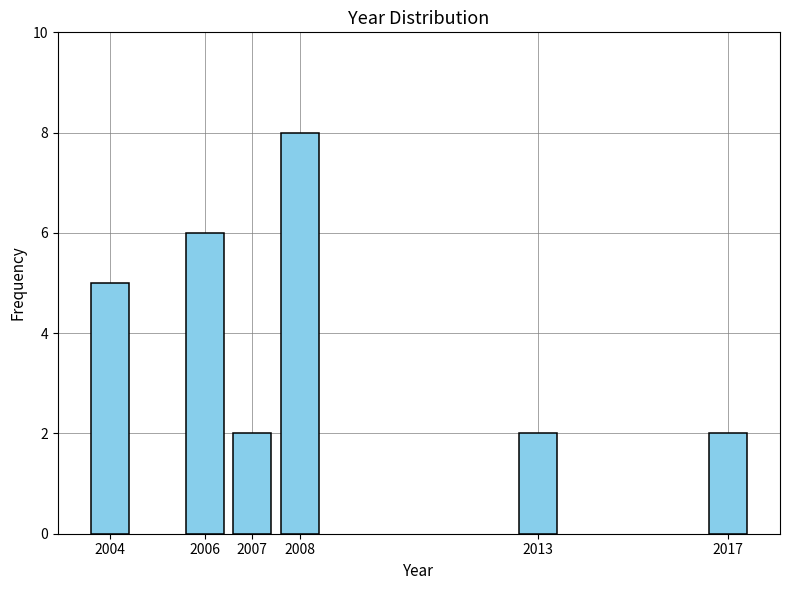

Reading right to left, list all the values displayed in this chart.

2	2	8	2	6	5